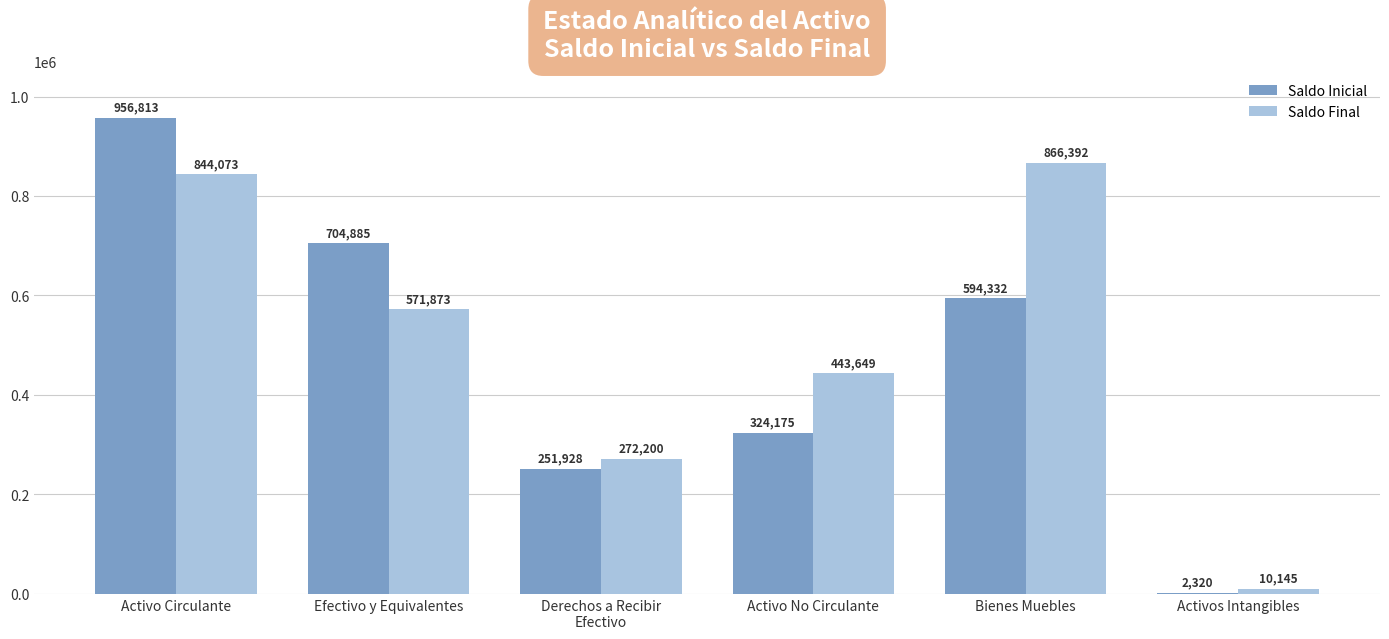

At which category does the chart reach its peak across all series?

Activo Circulante